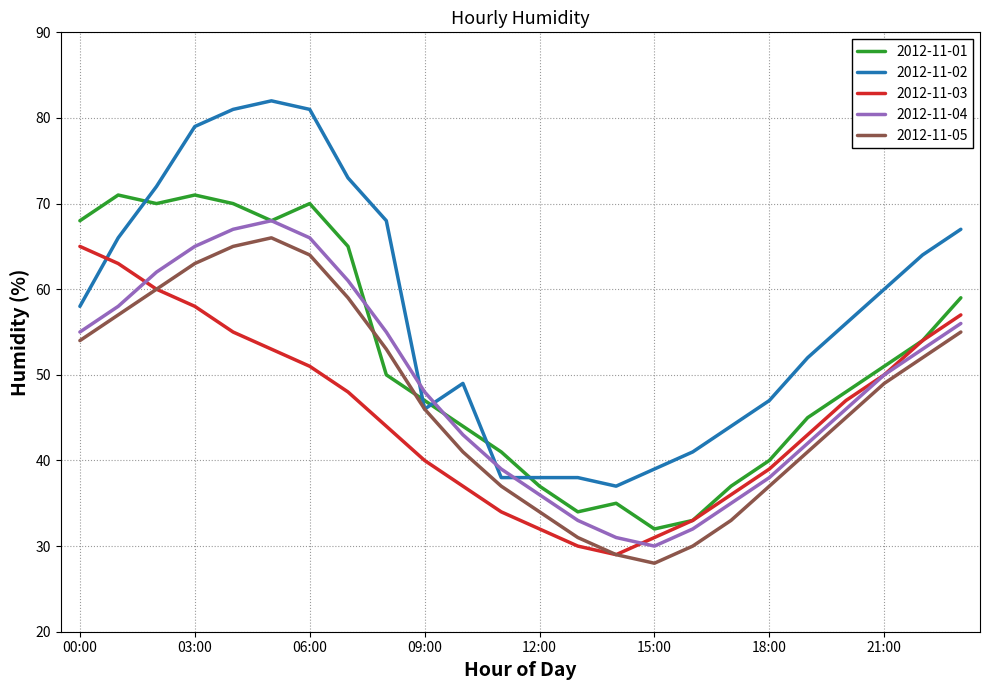

True or false: 2012-11-02 and 2012-11-04 intersect in this chart.

True